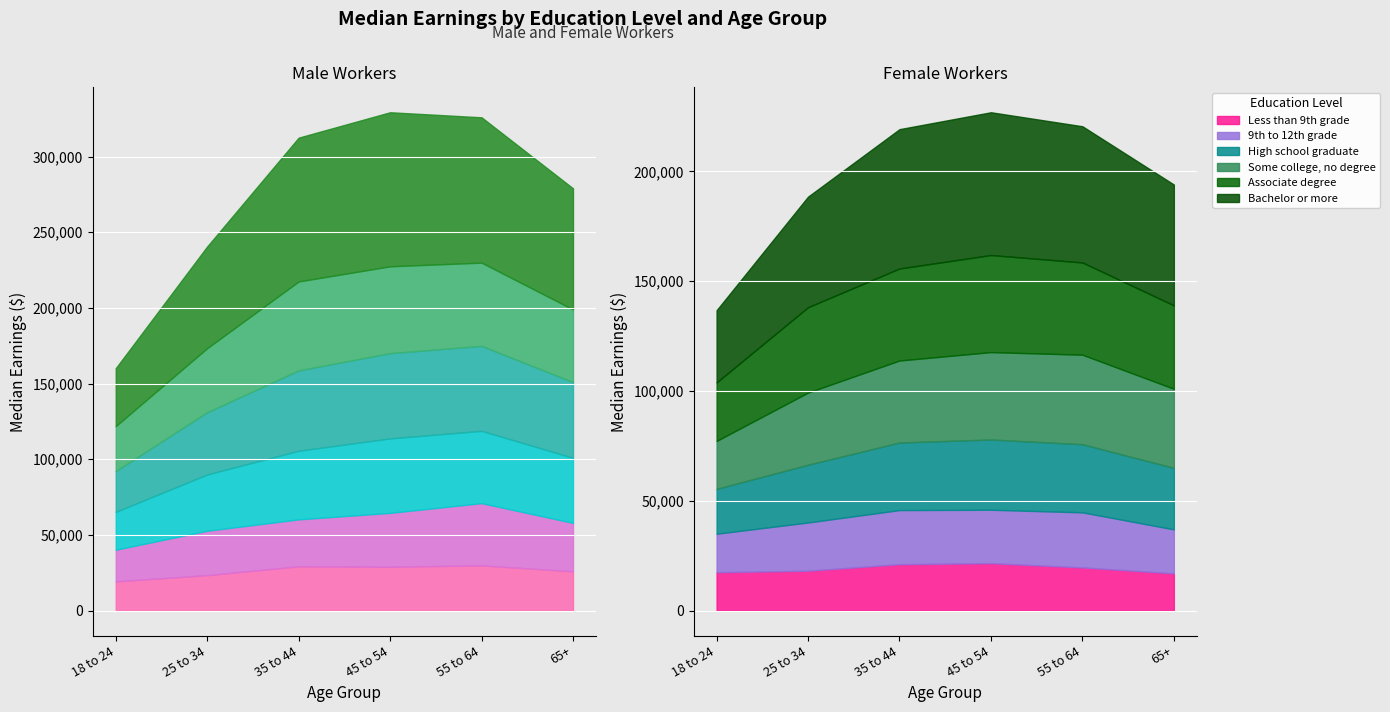

Count the number of categories in the chart.

6